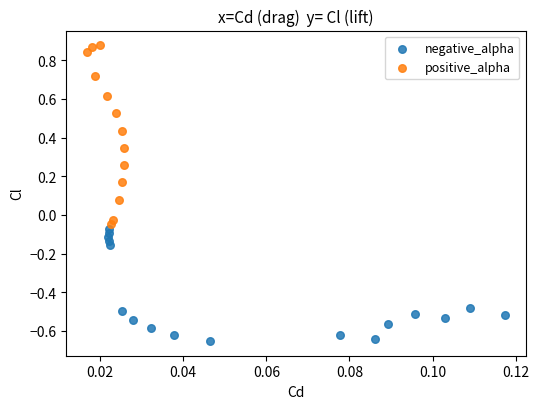

Which series reaches the minimum Y coordinate?

negative_alpha